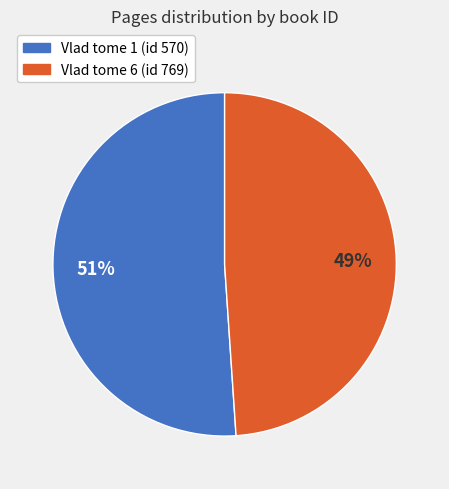

To the nearest percent, what is the difference between the largest and smallest slice percentages?

2%